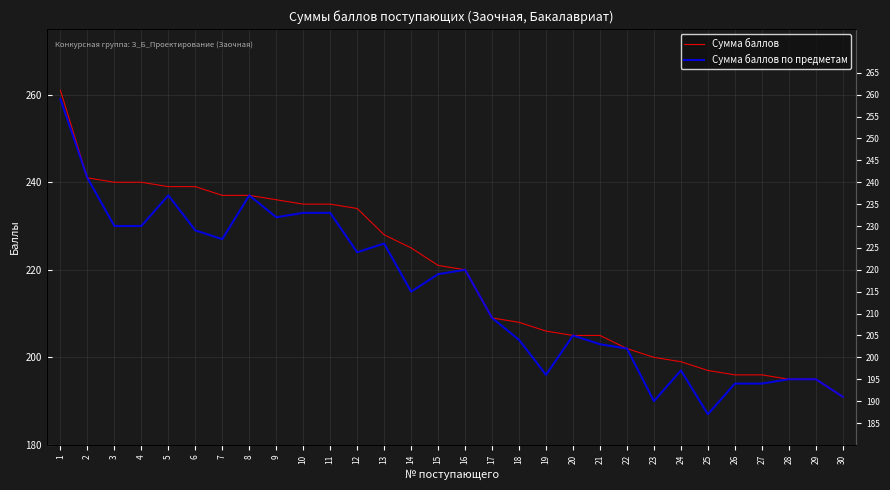

Which has a higher value, 2 or 14?

2